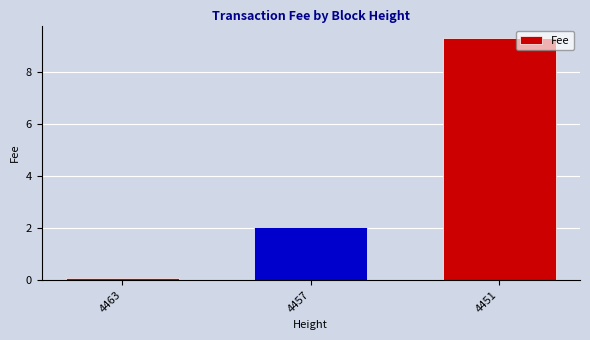

Is it true that the value at 4457 is 2.1?

True